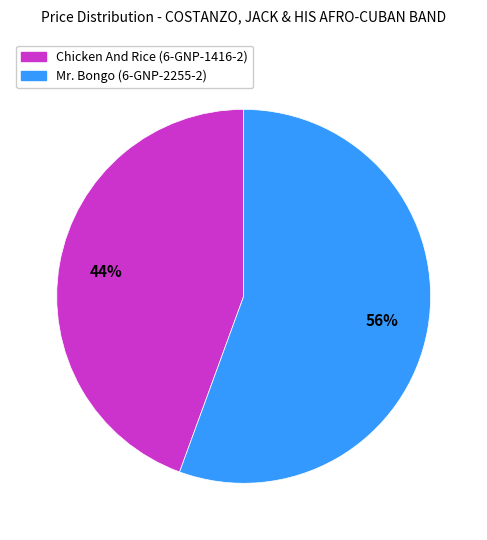

Which category has the smallest portion of the pie?

Chicken And Rice (6-GNP-1416-2)